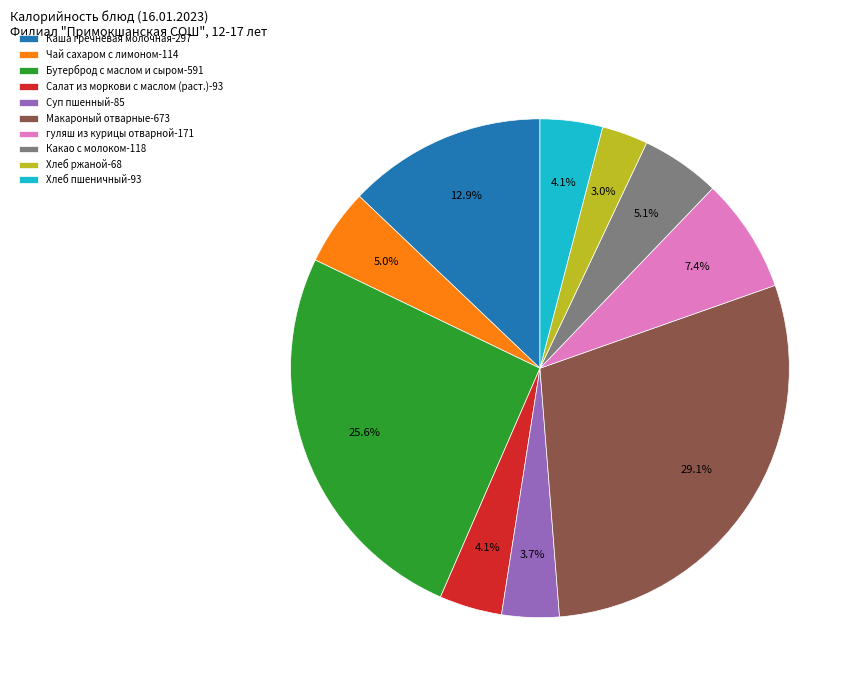

Combined, do Салат из моркови с маслом (раст.)-93 and Каша гречневая молочная-297 account for over 50%?

No